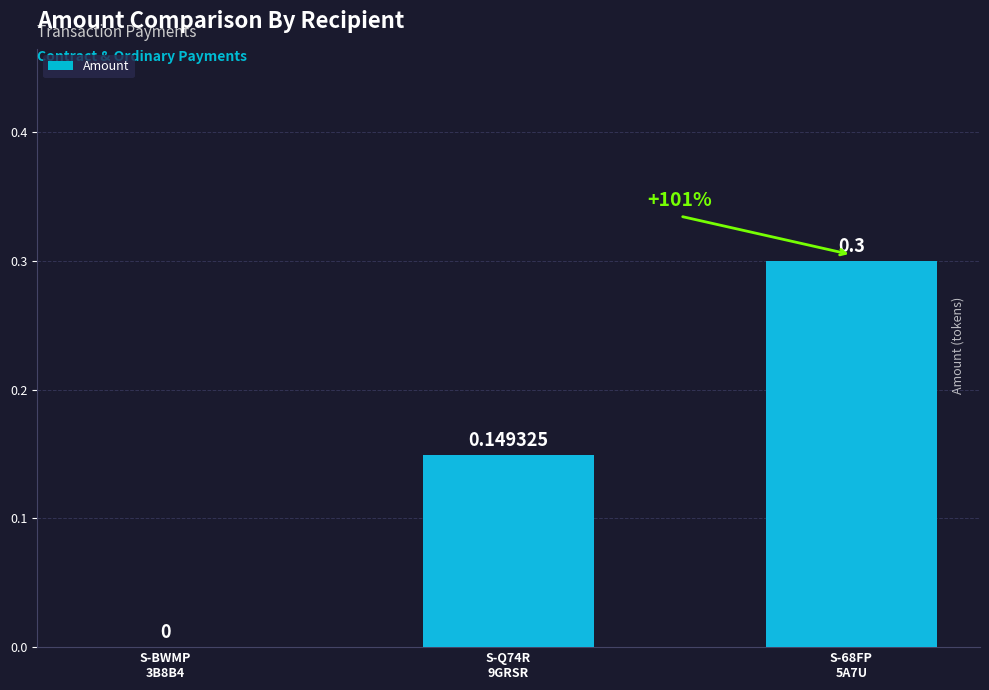

What is the difference between the values at S-BWMP
3B8B4 and S-68FP
5A7U?

0.3